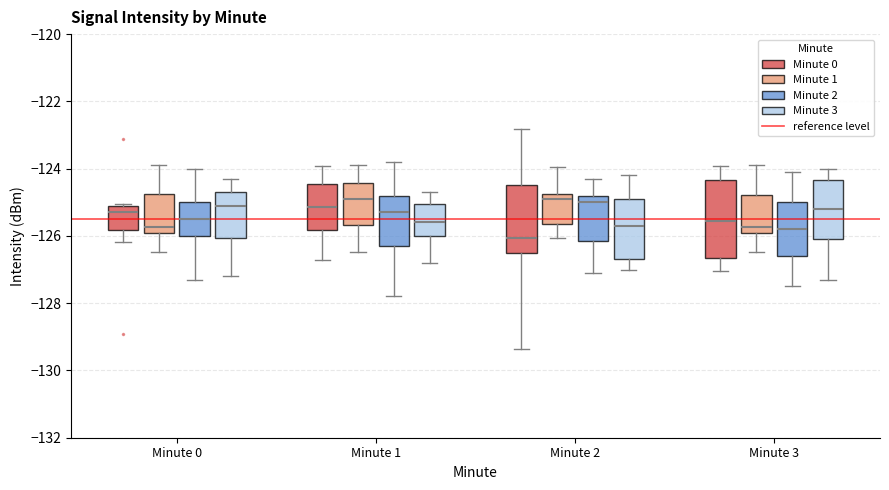

Where is the lower edge of the box for Minute 2 (Minute 3) on the y-axis? The values are not printed on the chart, so give them approximately, as read against the axis.

-126.6